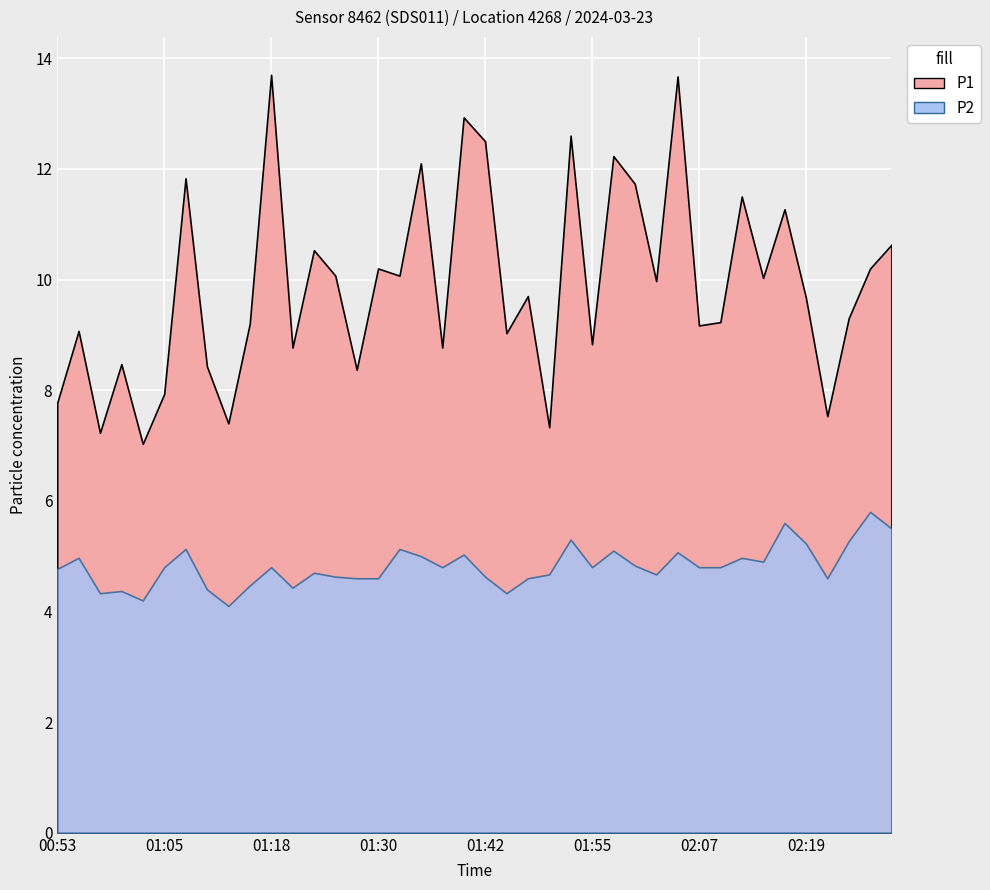

What is the spread (max minus min) of values at 01:08?

6.7